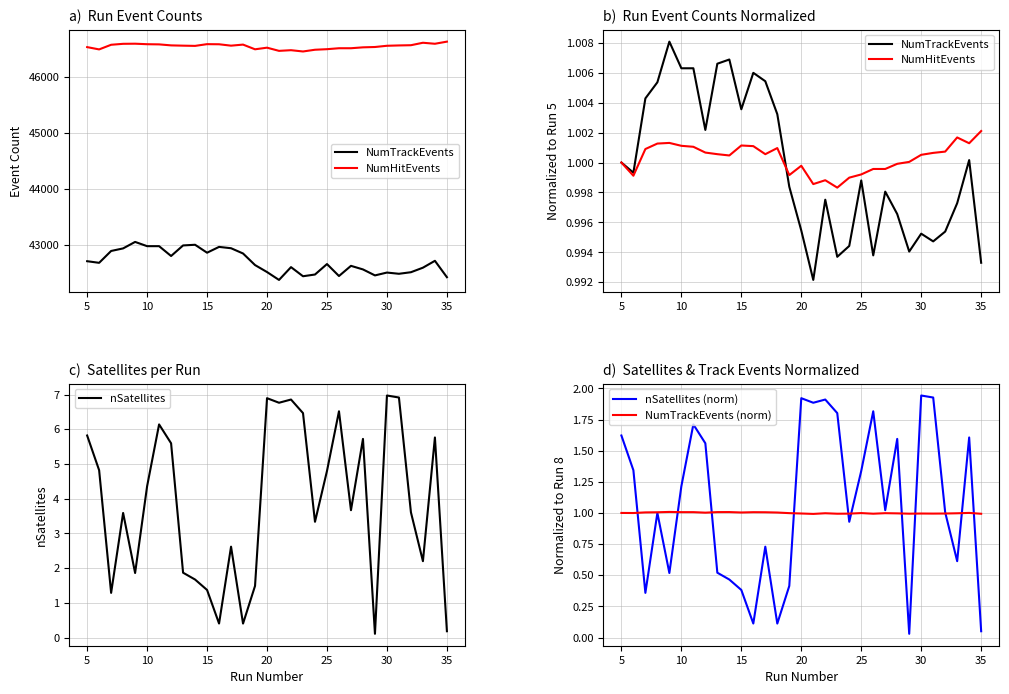

What is the lowest value of the NumTrackEvents (norm) series?

1.0